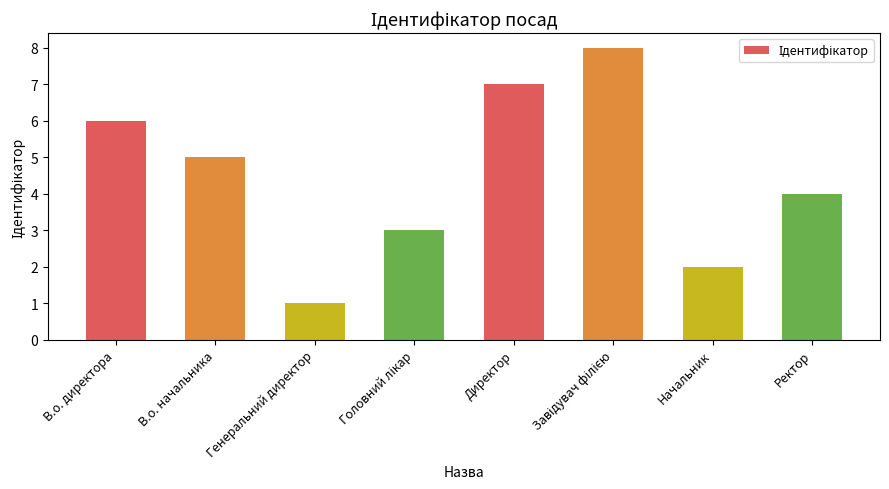

What is the label of the 6th bar from the right?

Генеральний директор